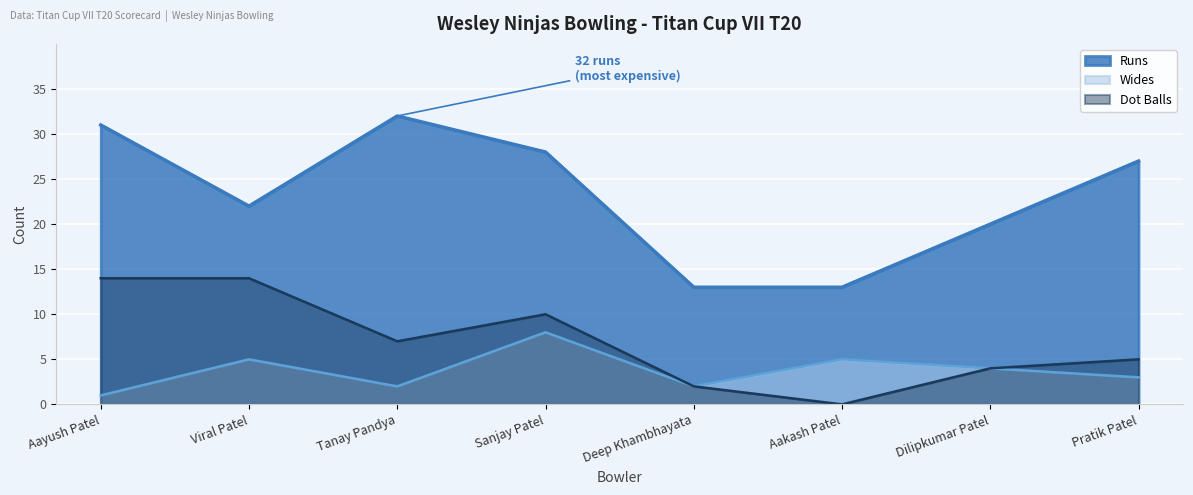

Count the number of categories in the chart.

8